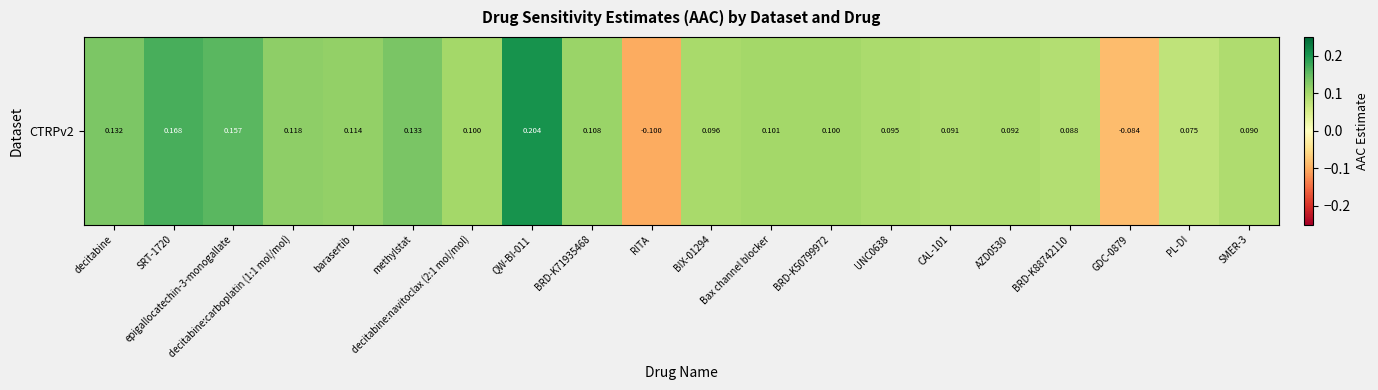

What is the minimum value shown in the chart?

-0.1